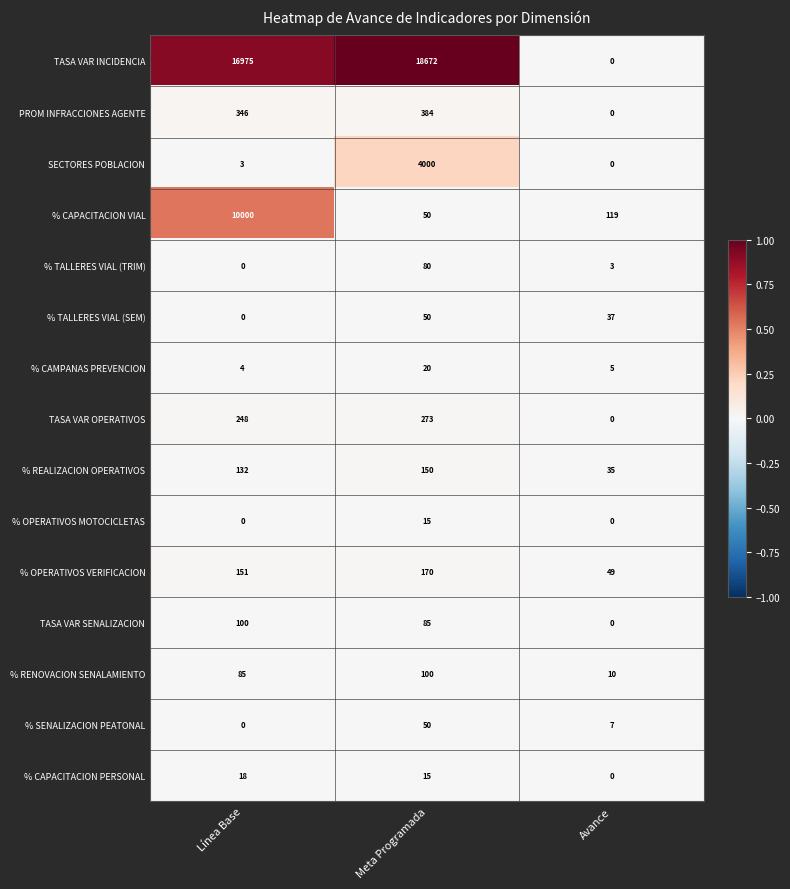

Which category has the highest value in the % CAPACITACION PERSONAL series?

Línea Base